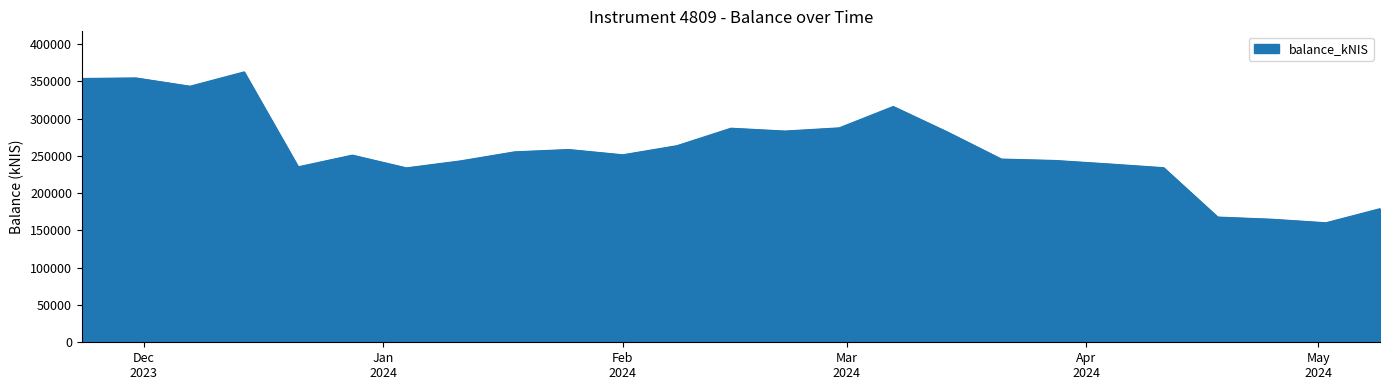

What is the difference between the maximum and minimum values?

202433.7